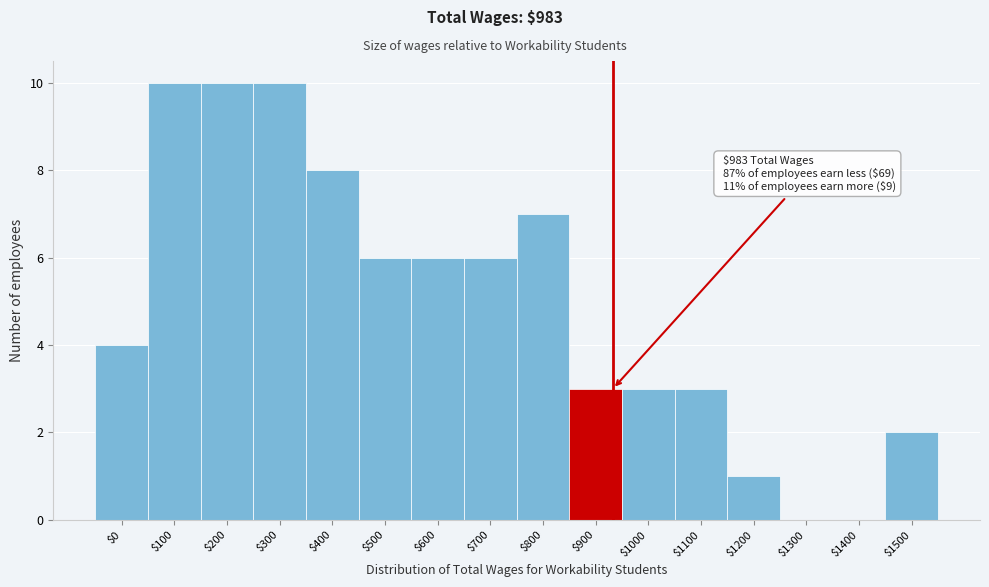

True or false: the data shows 1 at $1500.

False